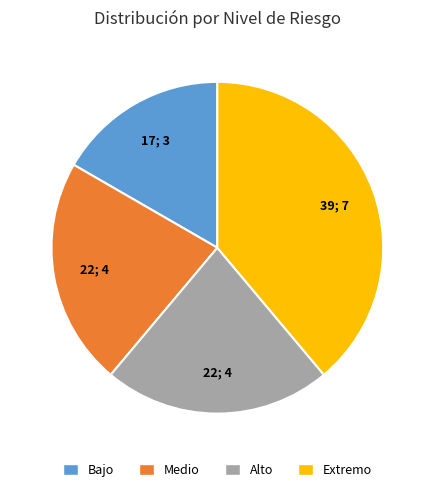

Do Alto and Medio together represent more than half of the pie?

No